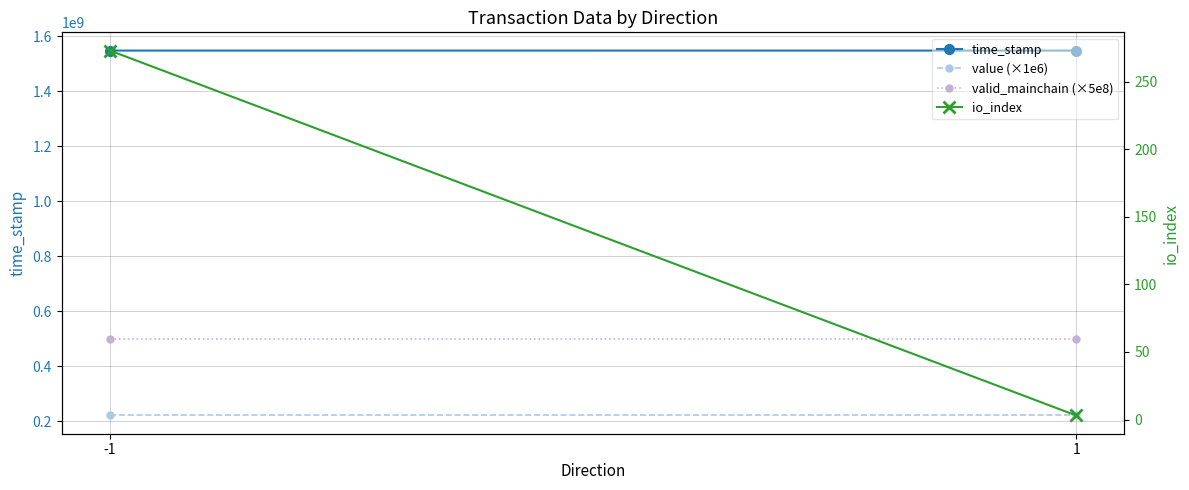

At which category is the sum across all series the highest?

-1